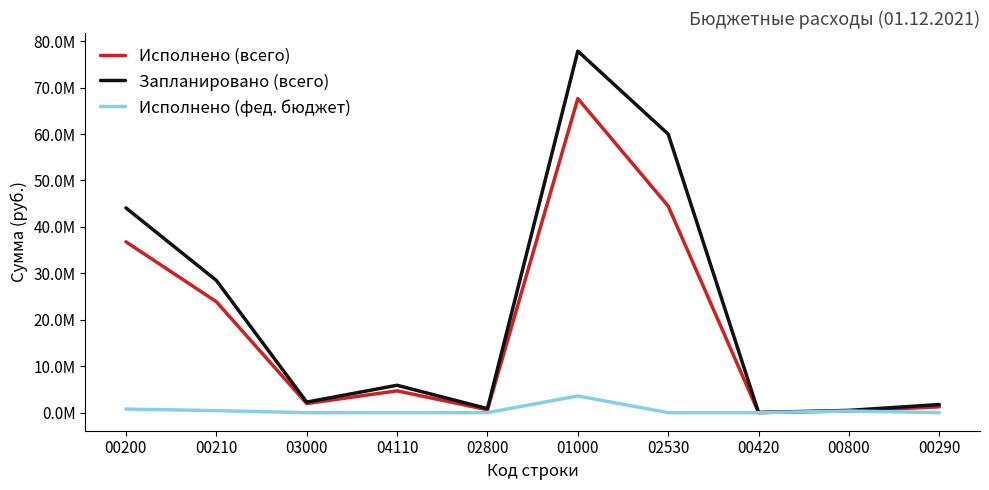

True or false: Запланировано (всего) and Исполнено (фед. бюджет) intersect in this chart.

False